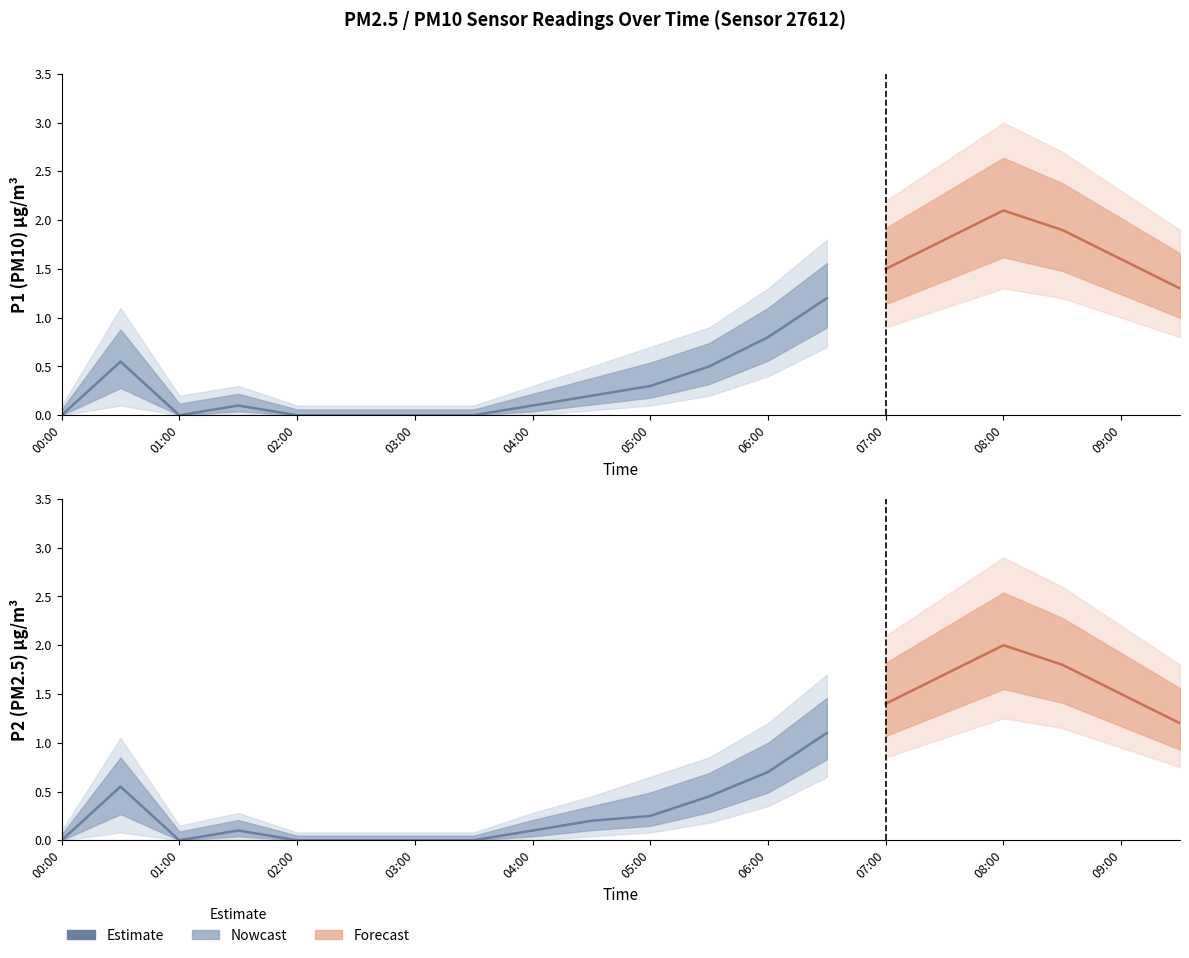

Rank the series by their maximum value, from lowest to highest.

P2_lower, P1_lower, P2, P1, P2_upper, P1_upper